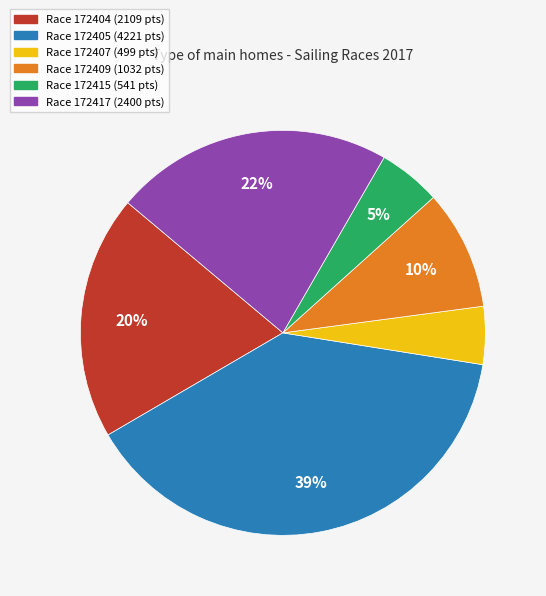

To the nearest percent, what is the average slice percentage?

17%